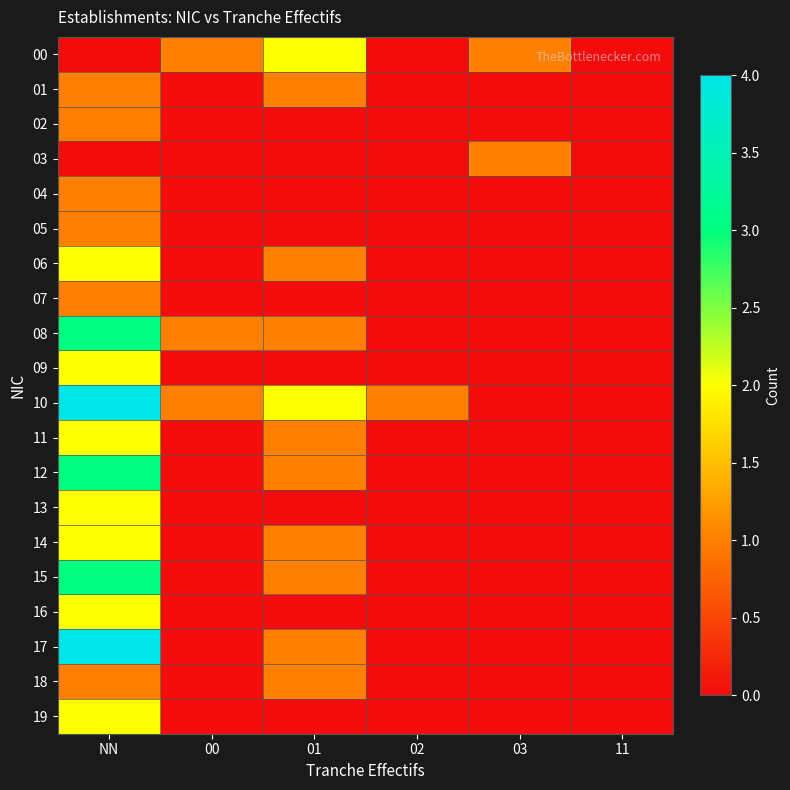

Rank the series at 00 from highest to lowest value.

00, 08, 10, 01, 02, 03, 04, 05, 06, 07, 09, 11, 12, 13, 14, 15, 16, 17, 18, 19